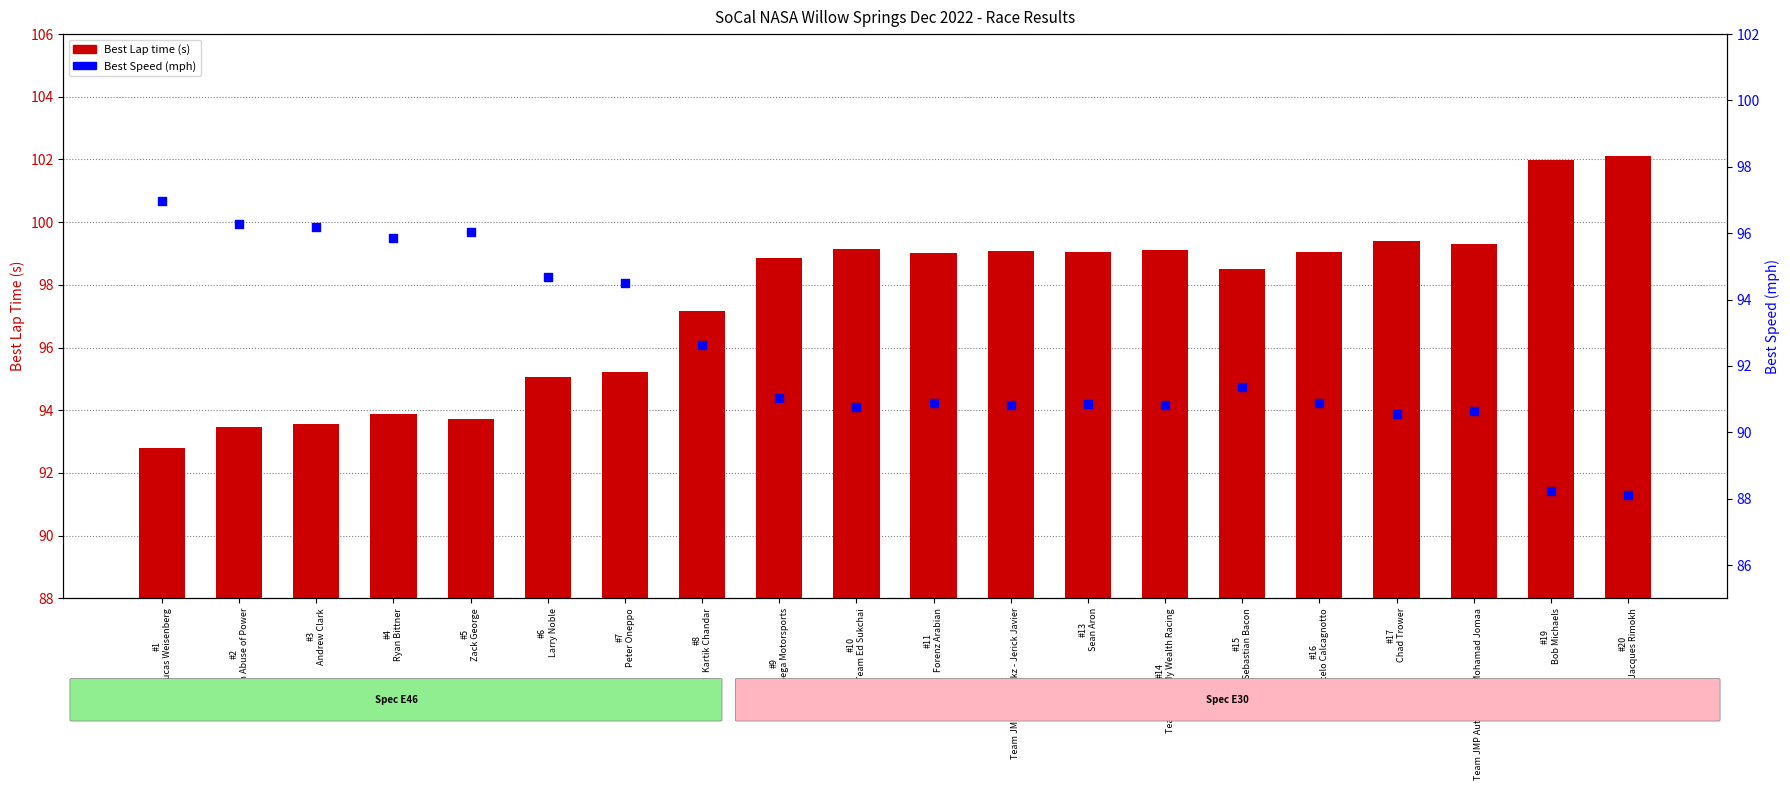

At which category is the sum across all series the highest?

#20
Jacques Rimokh